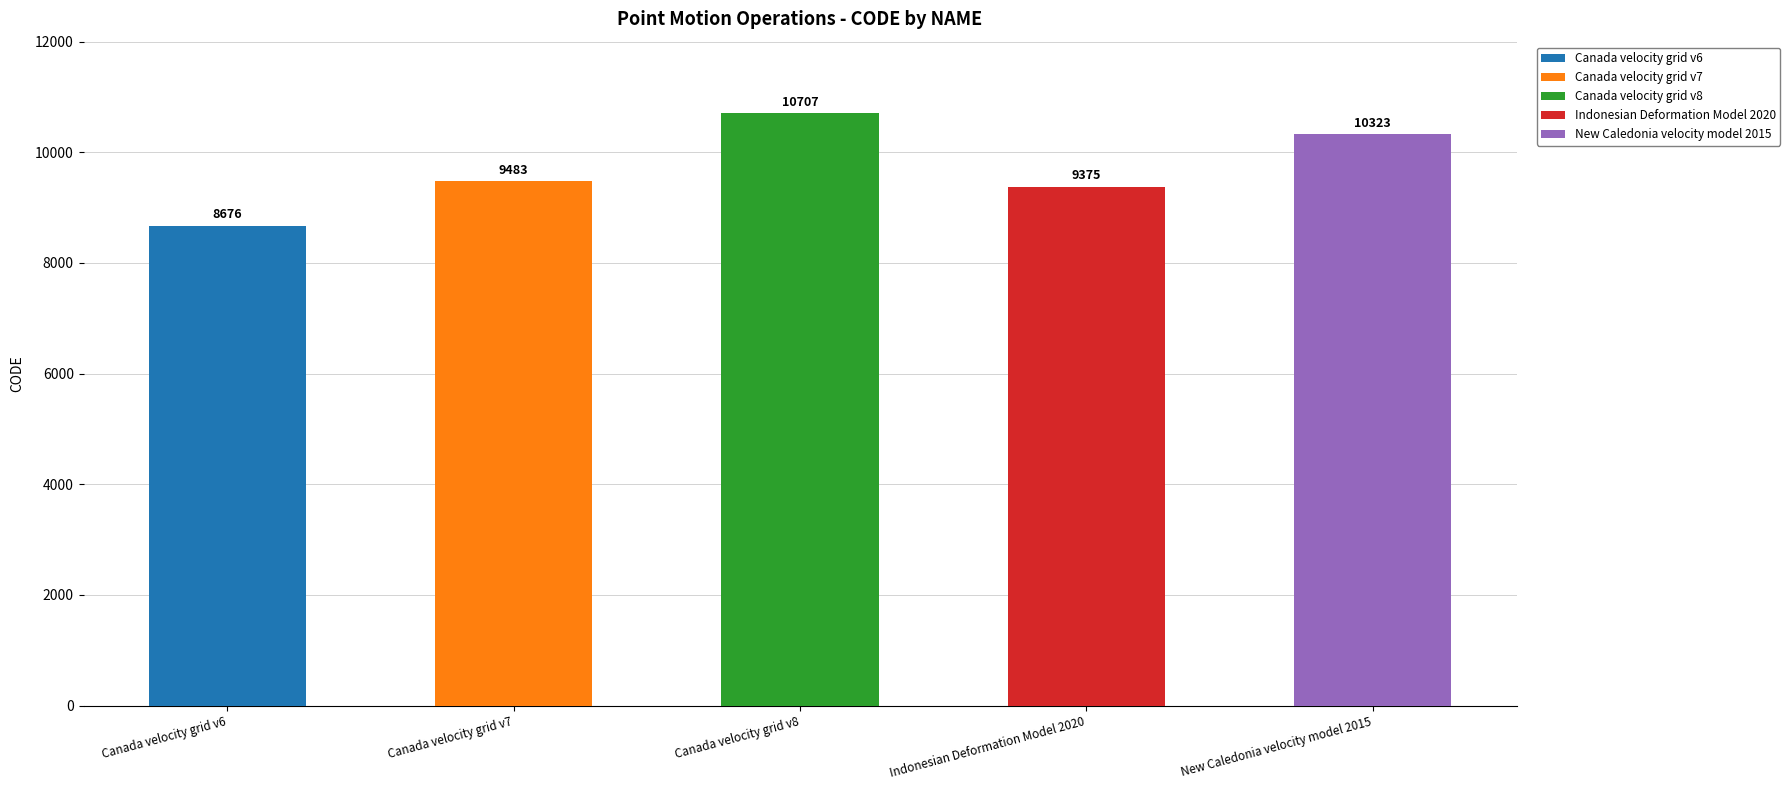

What is the label of the 5th bar from the left?

New Caledonia velocity model 2015